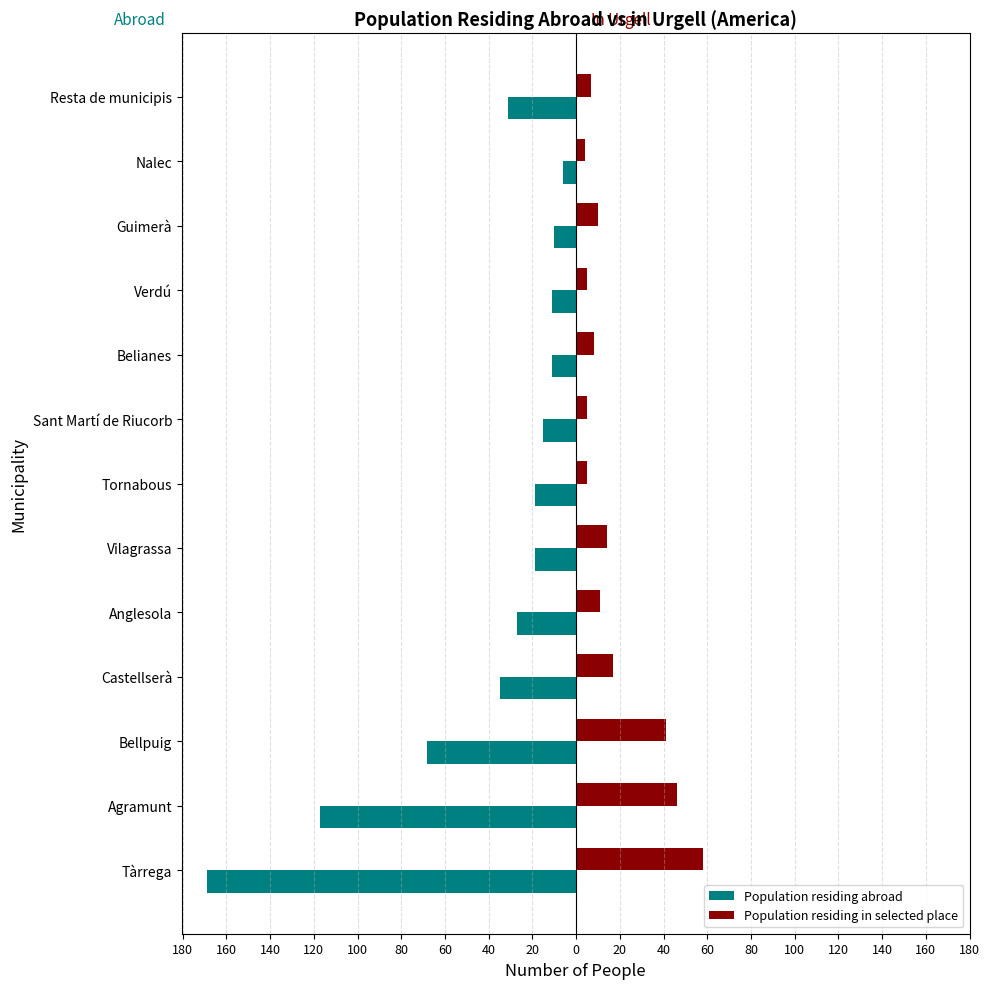

What are all the series names shown in the legend?

Population residing abroad, Population residing in selected place